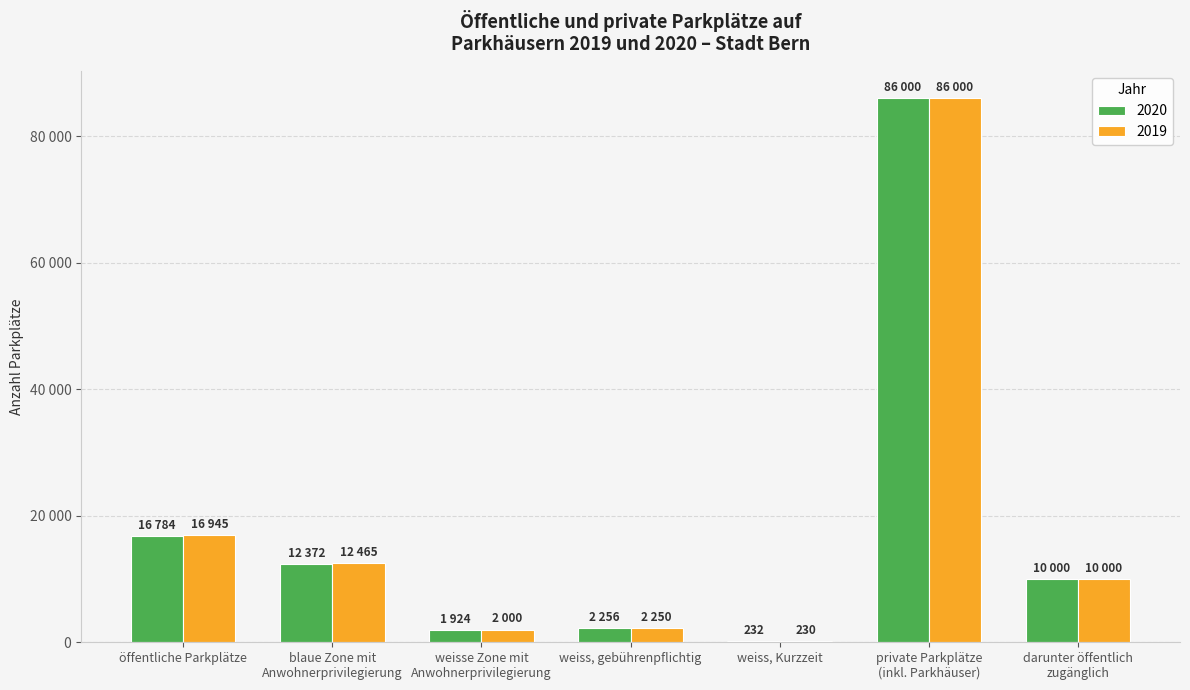

Where is 2019 nearest to the value 43115?

öffentliche Parkplätze